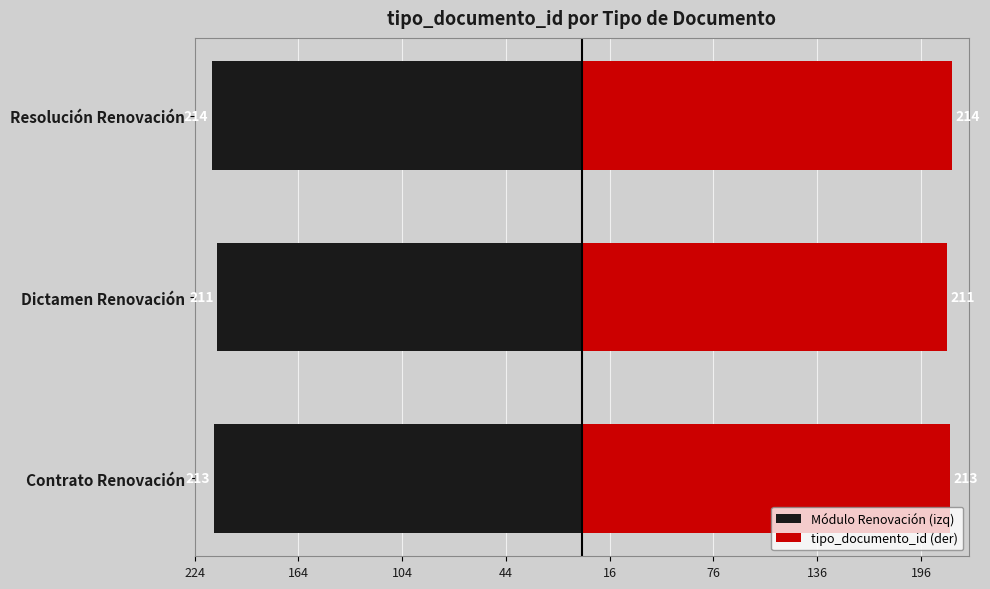

Is it true that tipo_documento_id (der) equals 214 at Resolución Renovación?

True